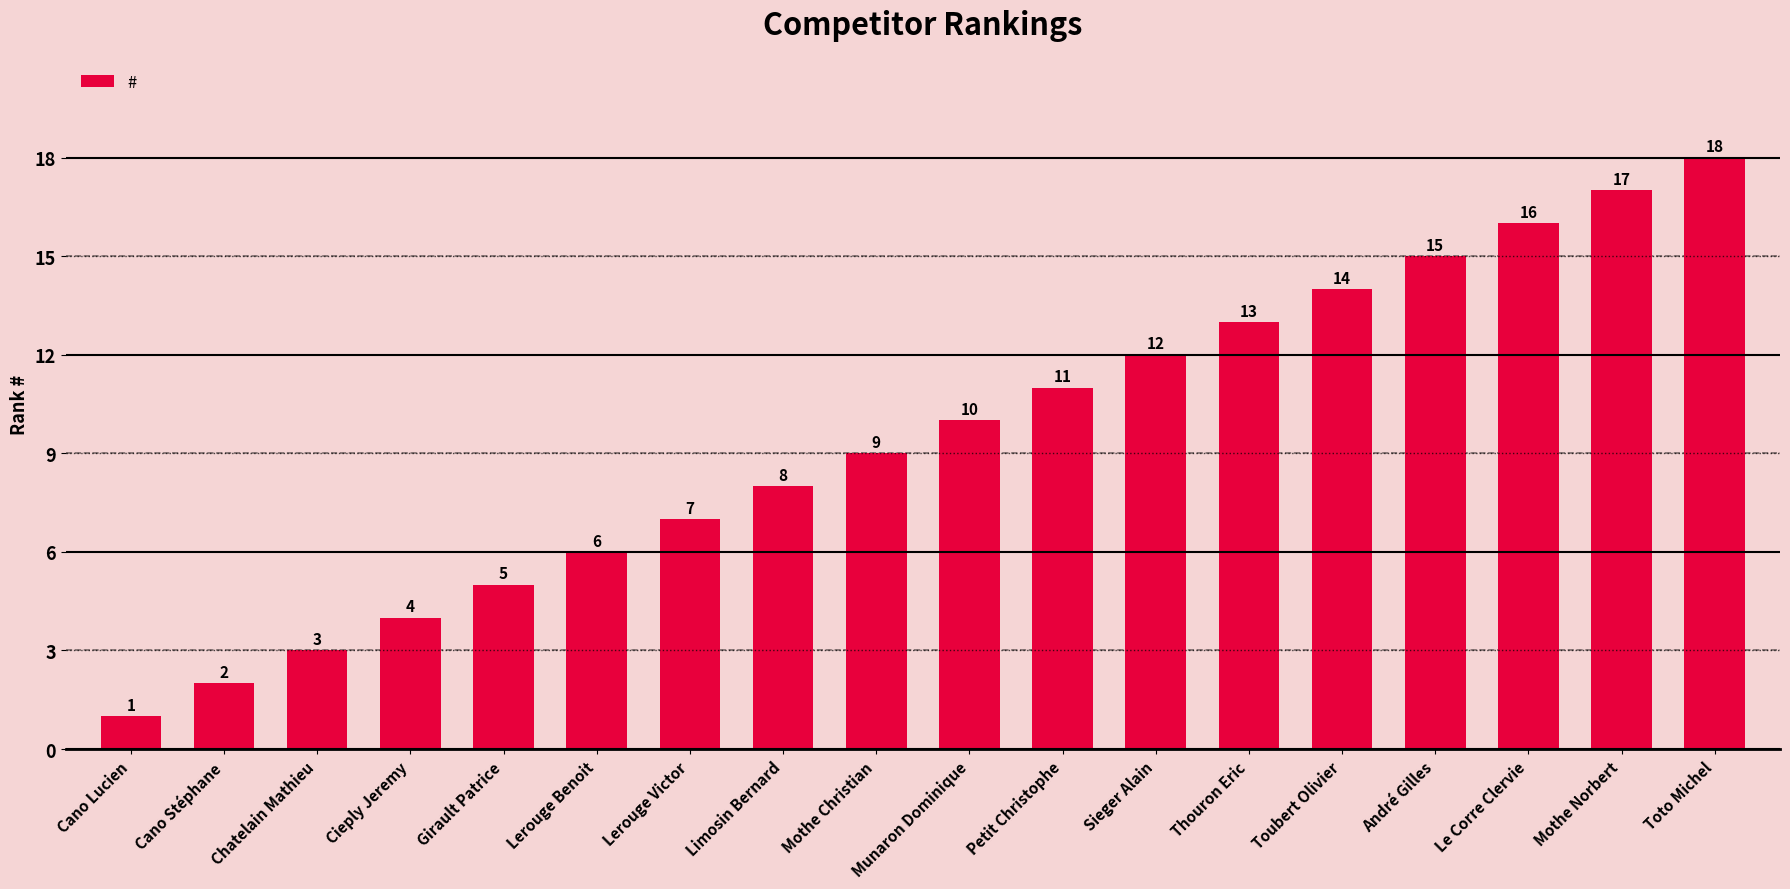

What is the difference between the values at Mothe Christian and Lerouge Benoit?

3